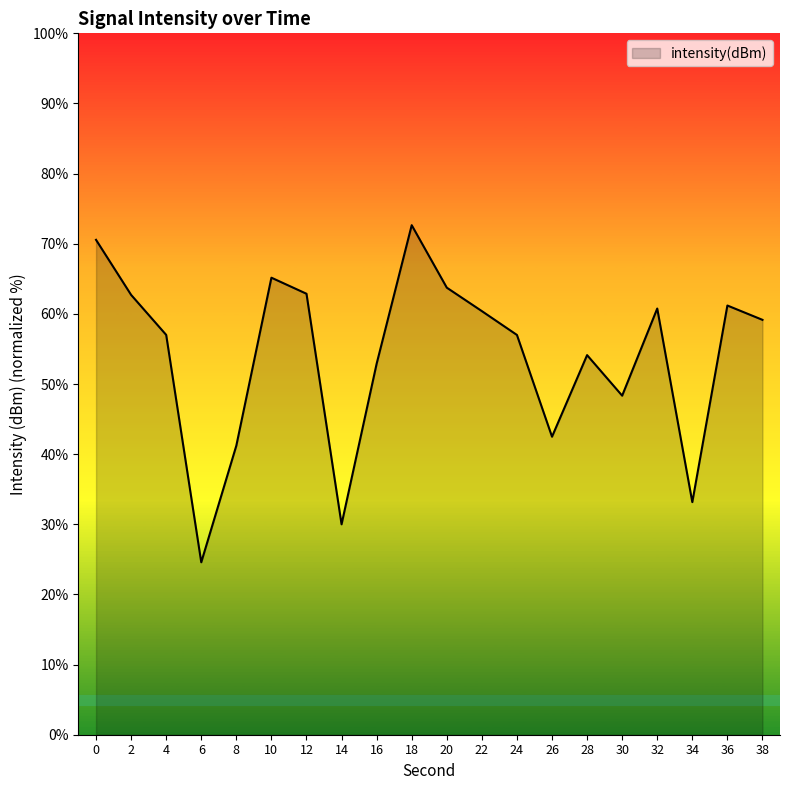

The value at 34 is 14.5. True or false?

False